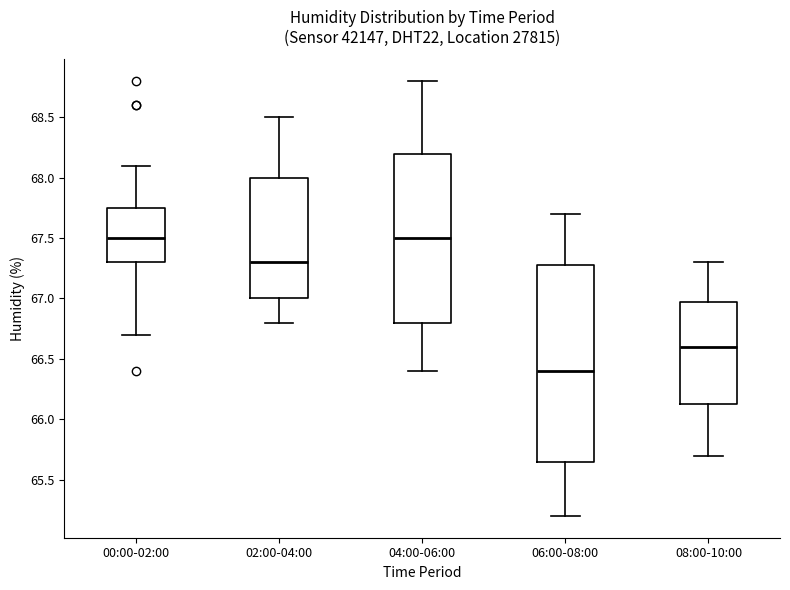

Reading left to right, transcribe this box plot: for each box, give where its median line is, the range the box spans, and where its two whiskers end, as read against the y-axis. The values are not printed on the chart, so give them approximately, as read against the axis.

00:00-02:00: median 67.50, box 67.30 to 67.75, whiskers 66.70 to 68.10
02:00-04:00: median 67.30, box 67.00 to 68.00, whiskers 66.80 to 68.50
04:00-06:00: median 67.50, box 66.80 to 68.20, whiskers 66.40 to 68.80
06:00-08:00: median 66.40, box 65.65 to 67.30, whiskers 65.20 to 67.70
08:00-10:00: median 66.60, box 66.15 to 67.00, whiskers 65.70 to 67.30